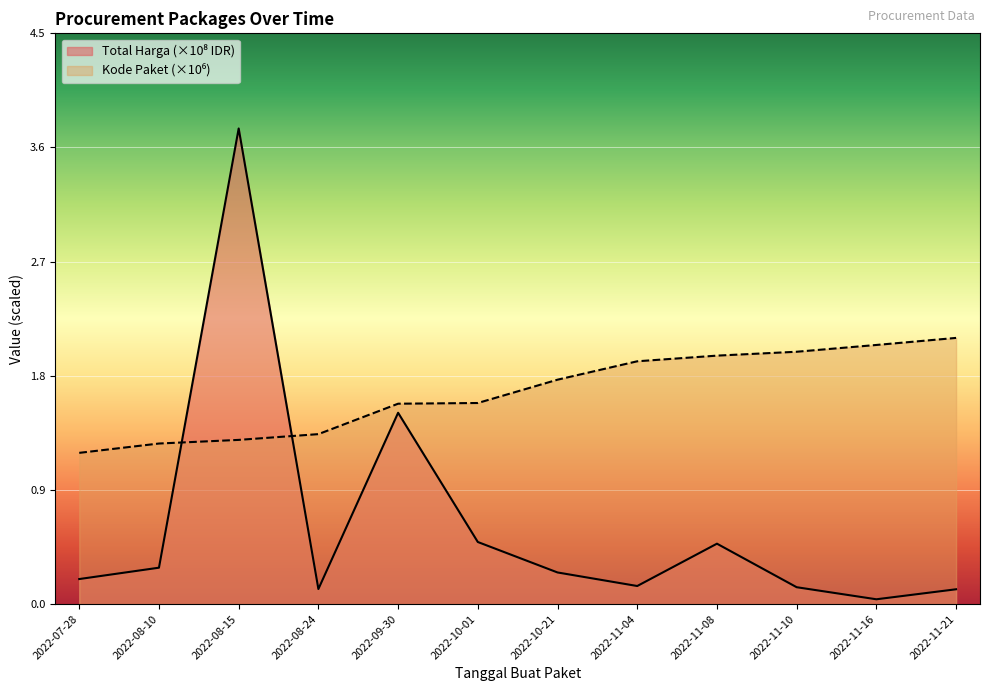

True or false: Kode Paket and Total Harga (Billions) cross at least once.

True